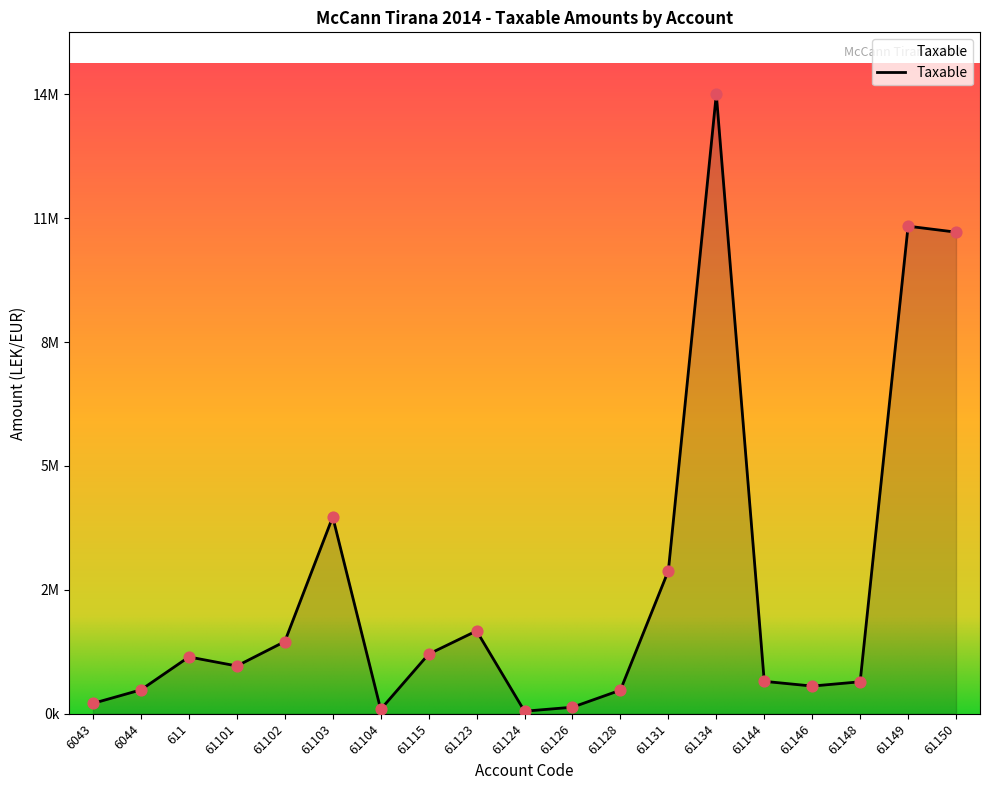

What is the ratio of the value at 61134 to the value at 61101?

13.0